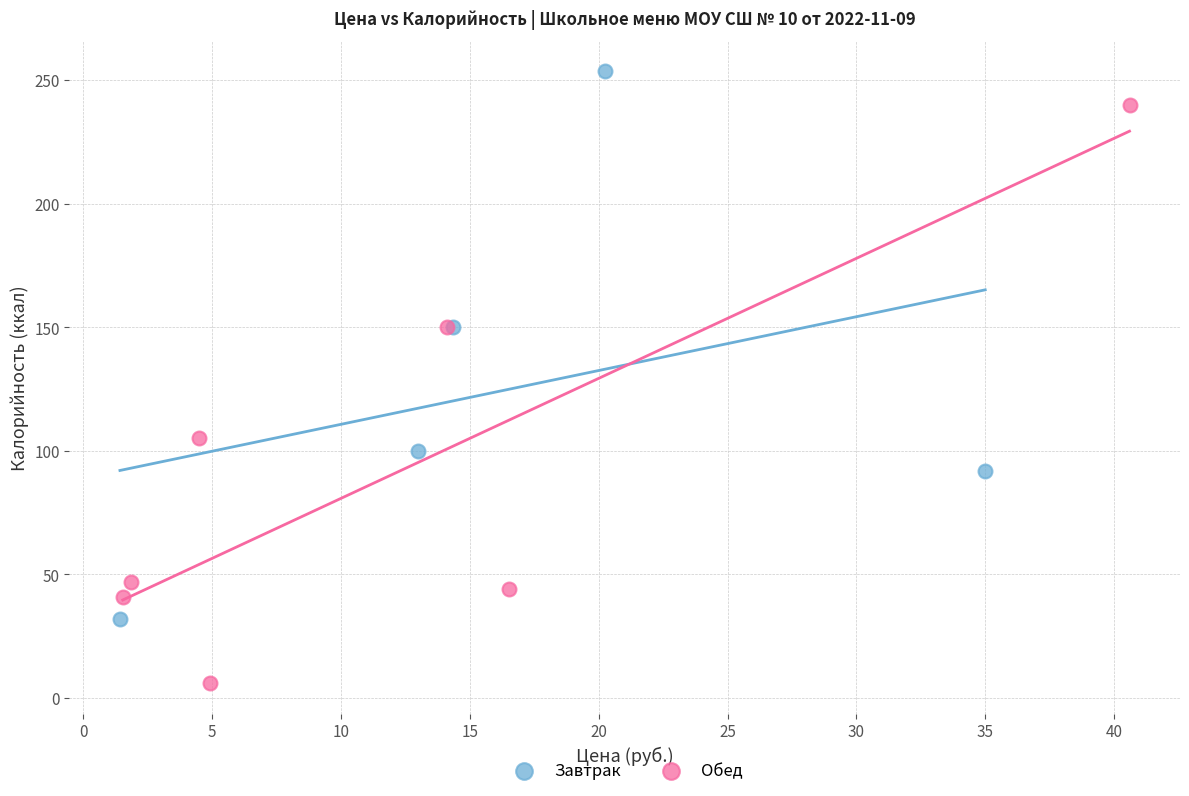

Which series reaches the minimum Y coordinate?

Обед